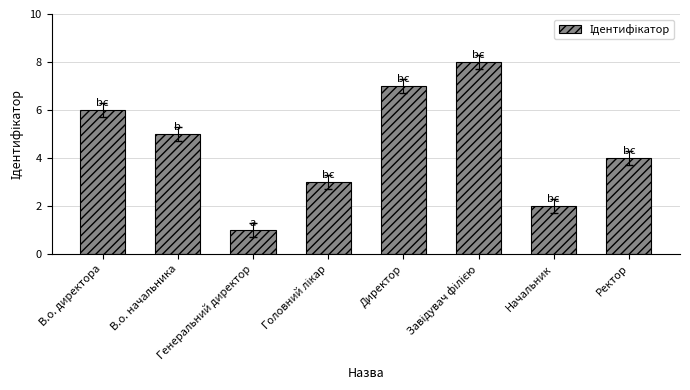

What is the maximum value shown in the chart?

8